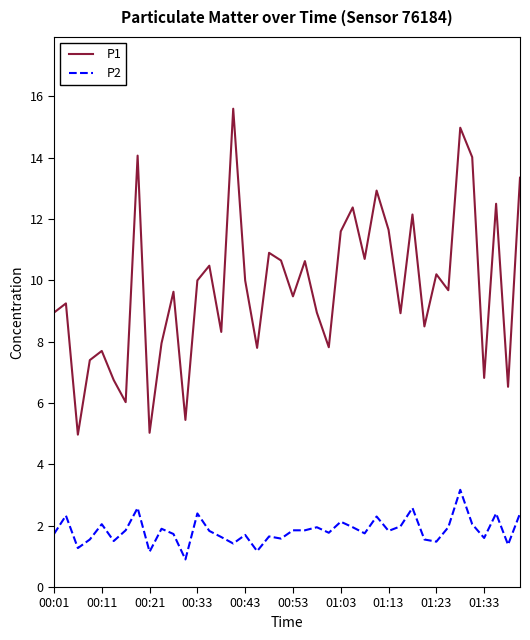

Rank the series by their average value, from highest to lowest.

P1, P2